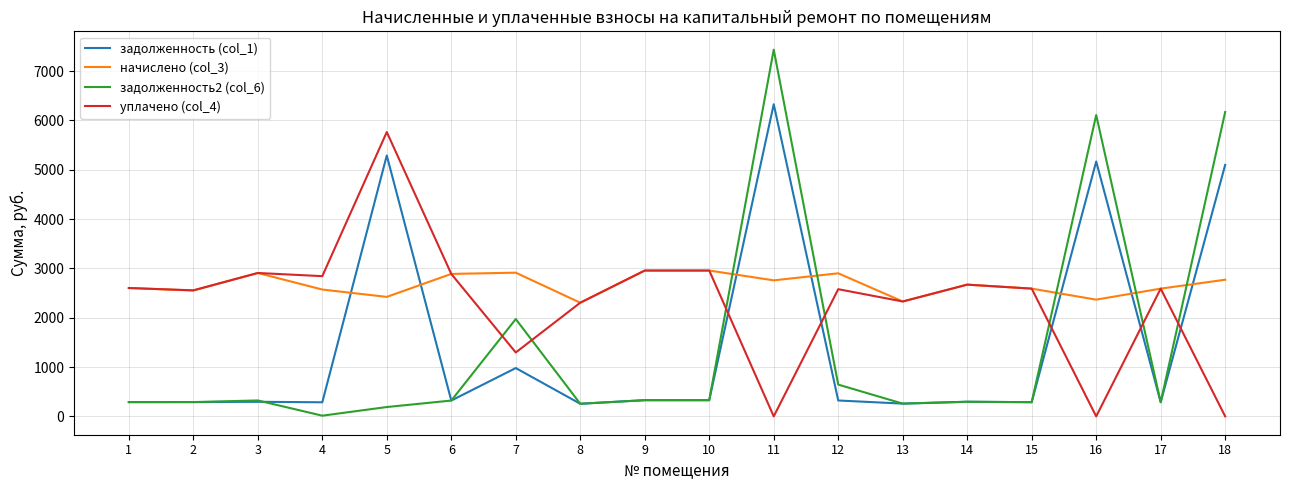

What is the minimum value for задолженность2 (col_6)?

14.3